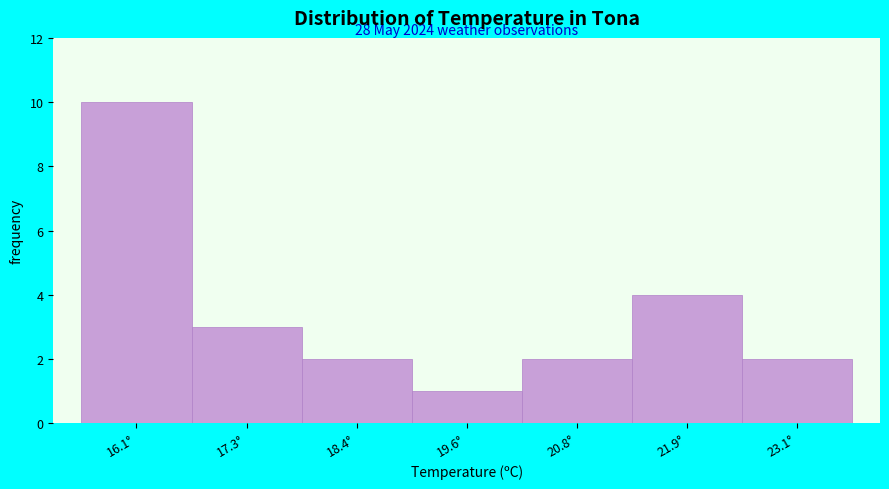

Over which range of the x-axis is the bar tallest?

15.6 to 16.6